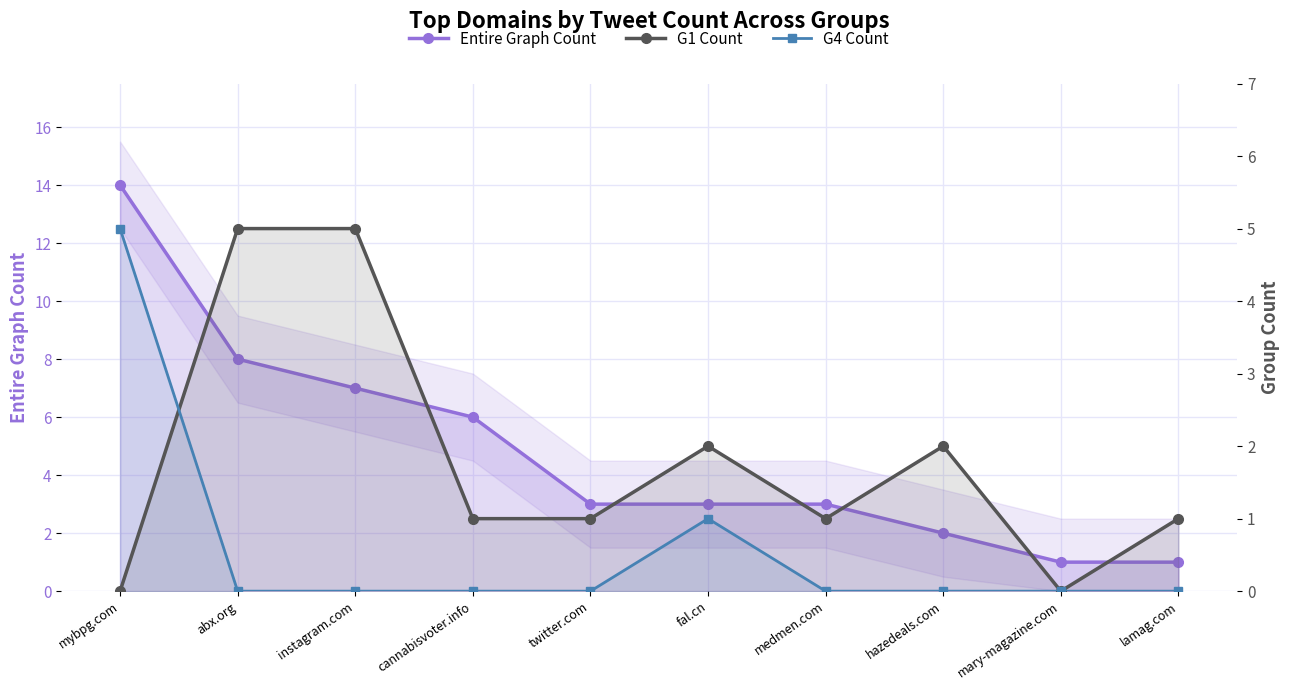

The value of G4 Count at lamag.com is 0. True or false?

True